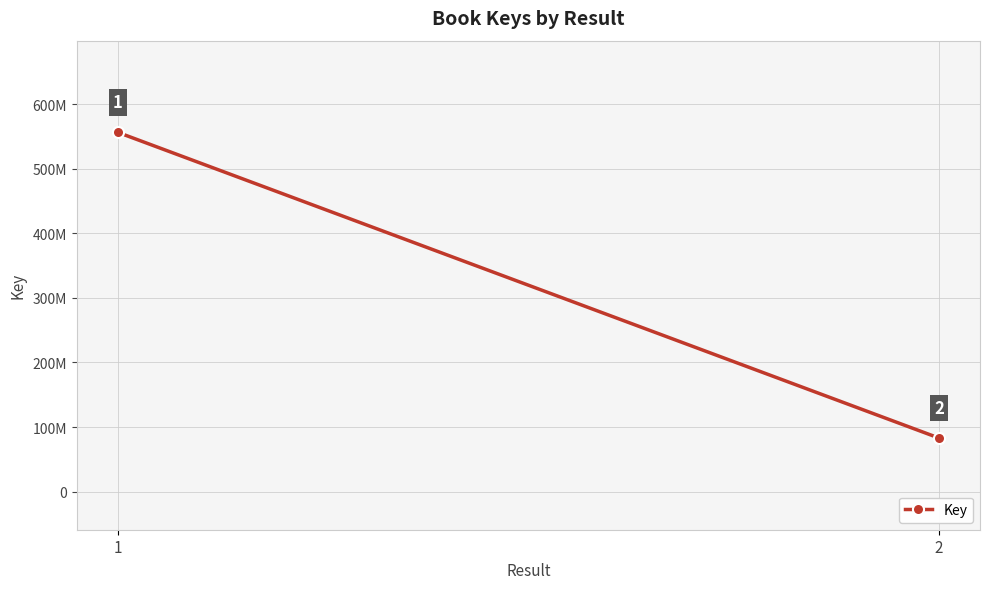

How many lines are shown in the chart?

1